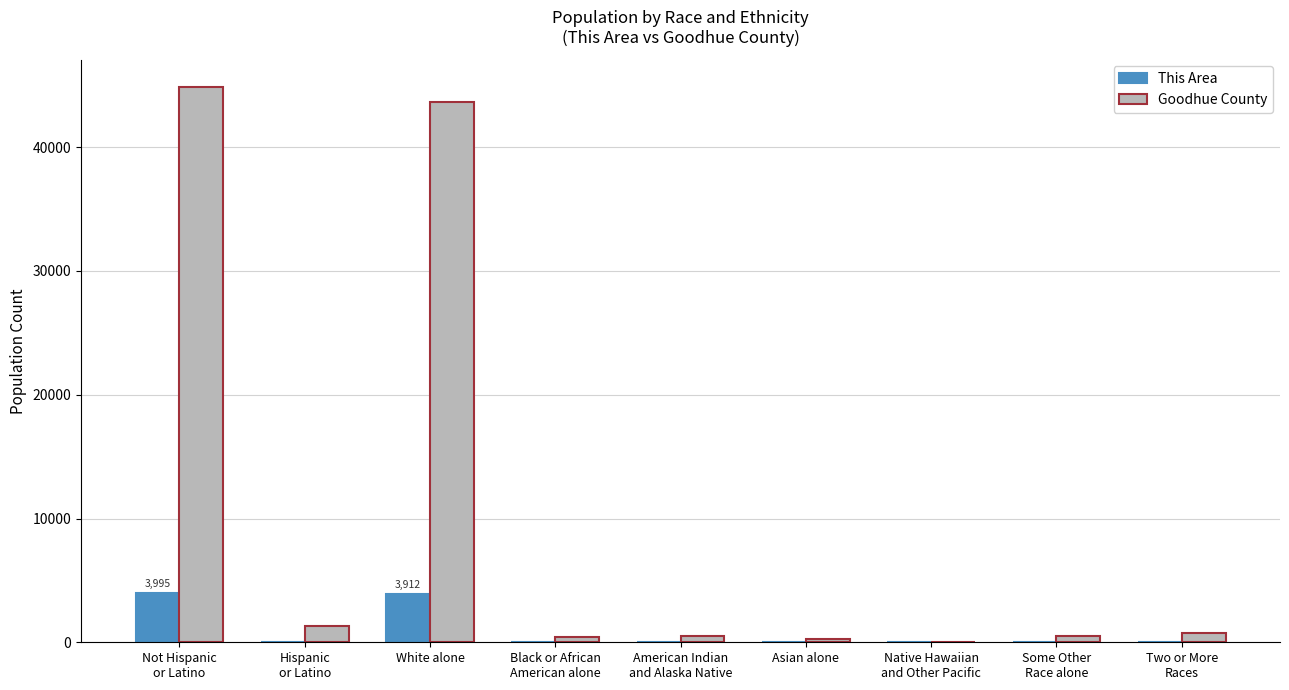

What is the sum of all This Area values?

8104